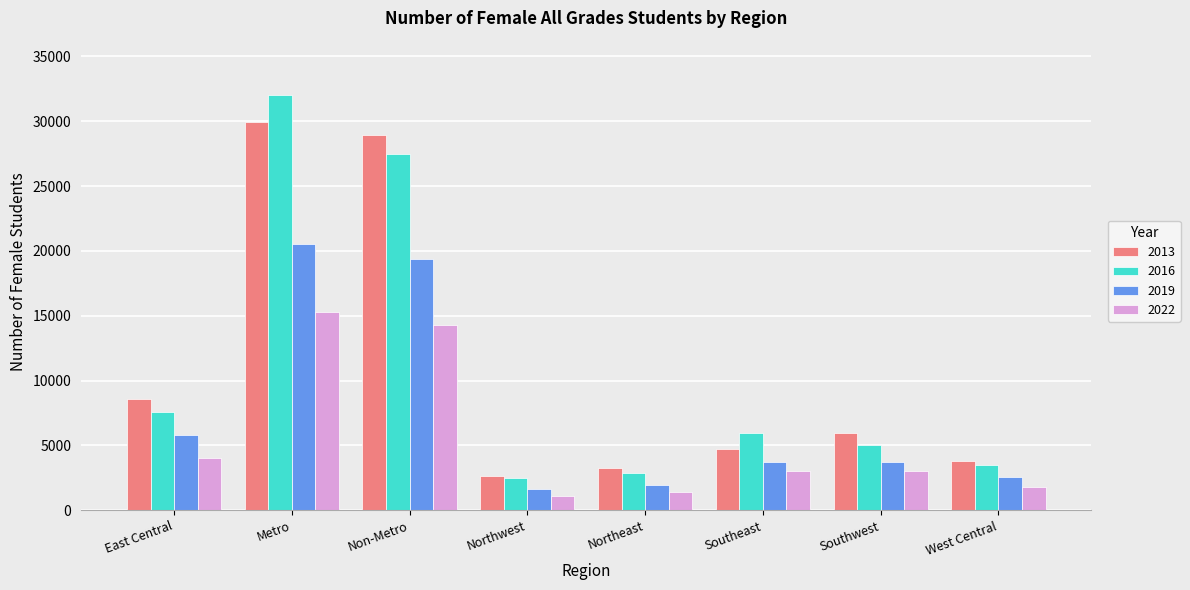

True or false: 2022 has a value of 14305 at Non-Metro.

True